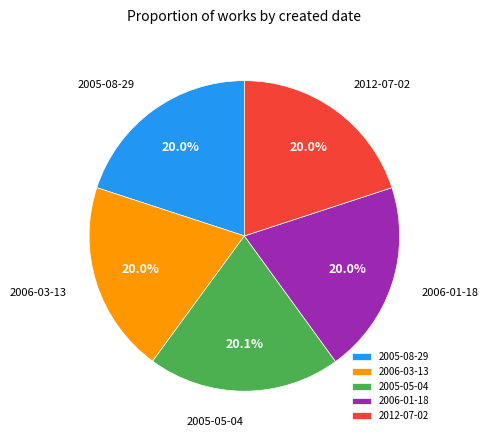

Is the sum of 2006-03-13 and 2012-07-02 greater than half?

No